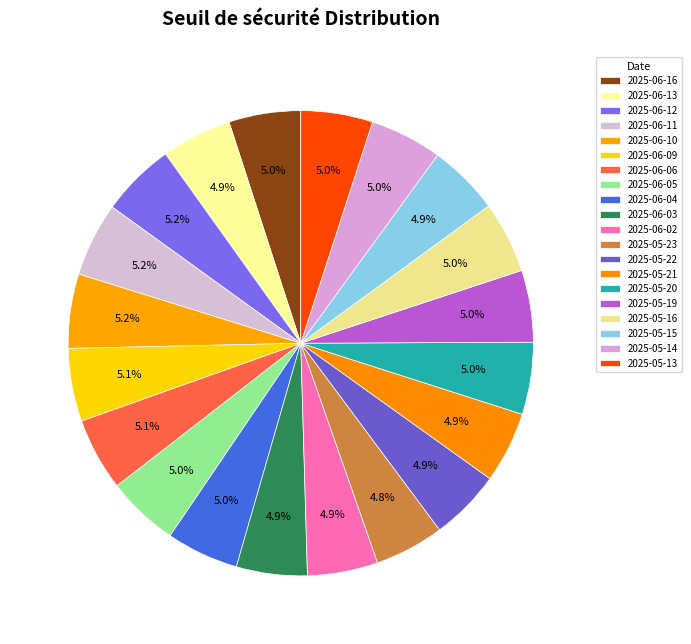

Which slice is the largest?

2025-06-12